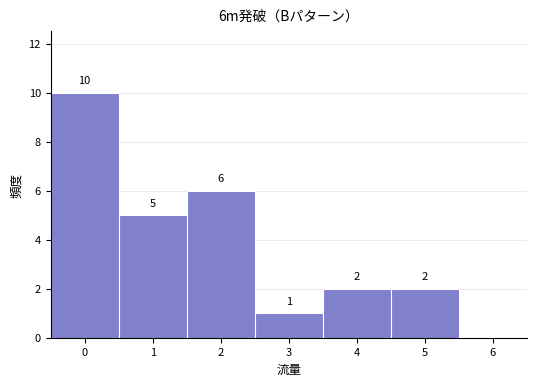

Reading left to right, list every bar in this chart as the range it spans on the x-axis followed by its height.

-0.5 to 0.5: 10
0.5 to 1.5: 5
1.5 to 2.5: 6
2.5 to 3.5: 1
3.5 to 4.5: 2
4.5 to 5.5: 2